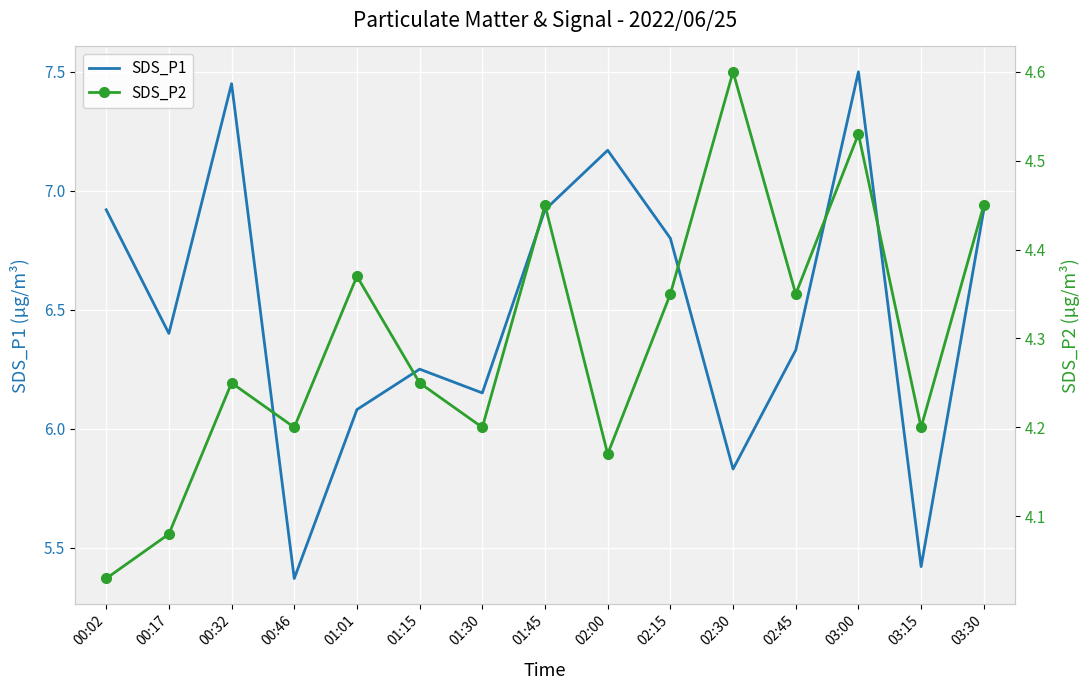

List the series in order of their peak value, lowest first.

SDS_P2, SDS_P1